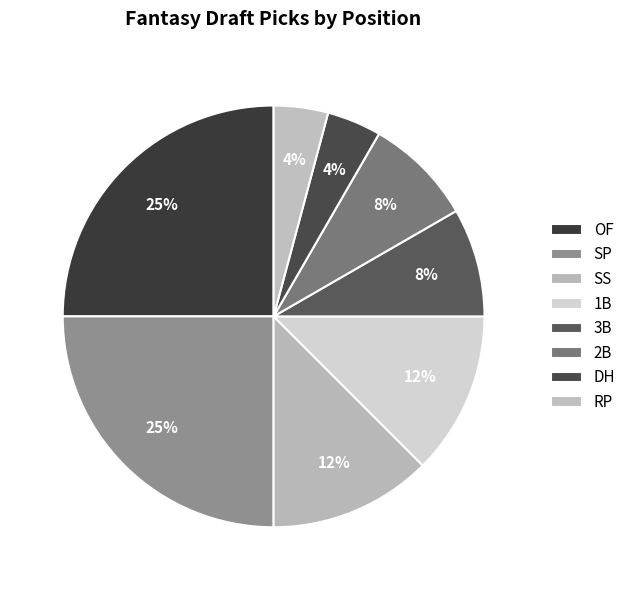

Which slice is the smallest?

DH